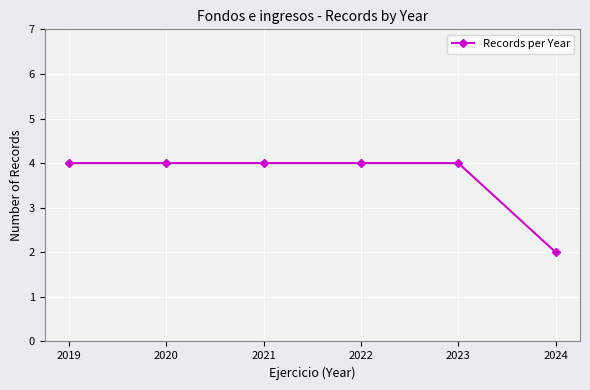

Reading right to left, transcribe all the data shown in this chart.

2024=2	2023=4	2022=4	2021=4	2020=4	2019=4